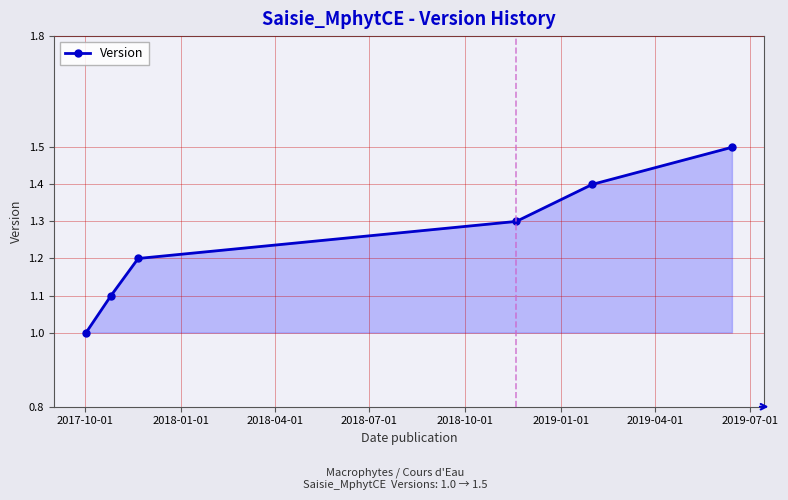

What is the difference between the second highest and minimum values?

0.4